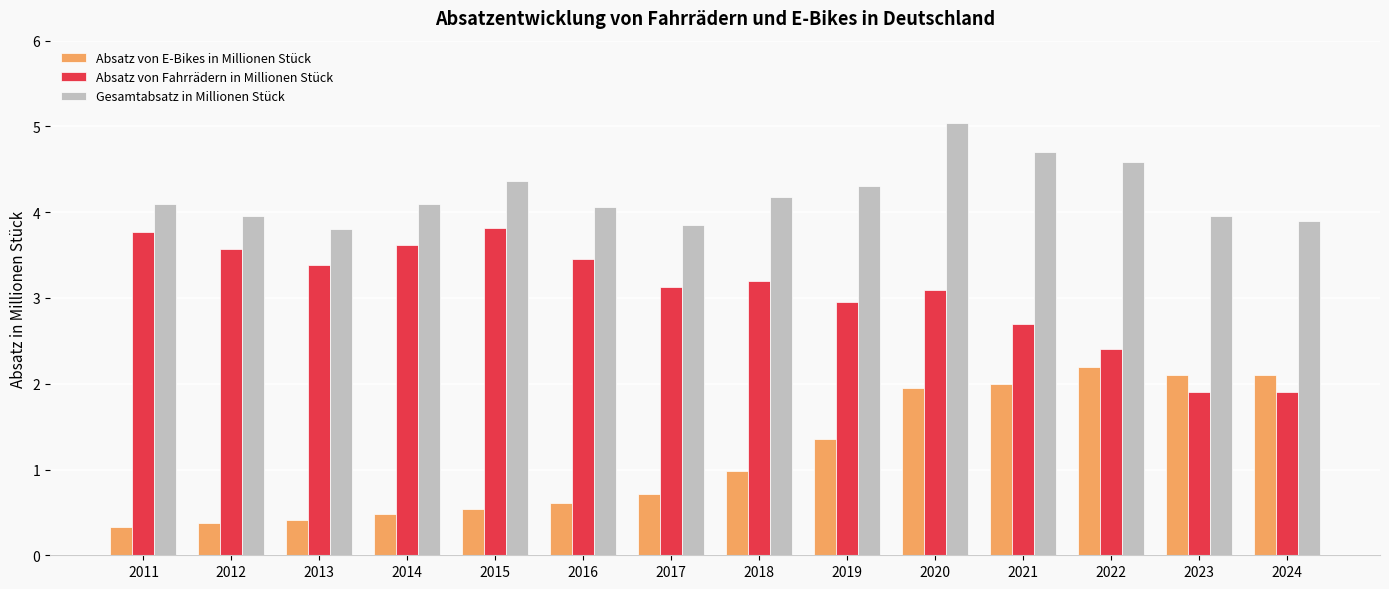

How many data points does each series have?

14